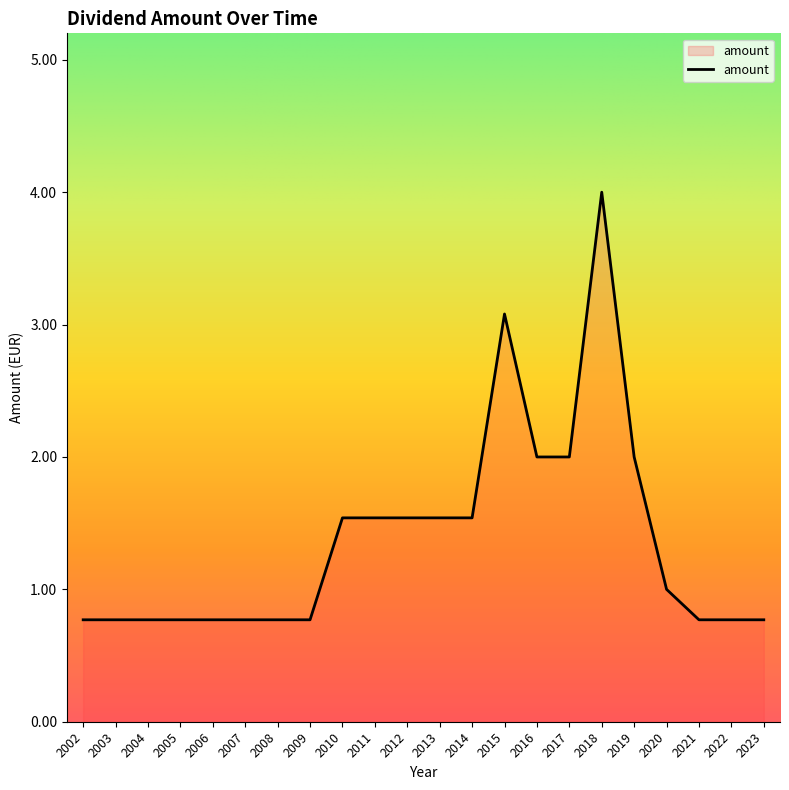

Which label corresponds to the largest value in the chart?

2018